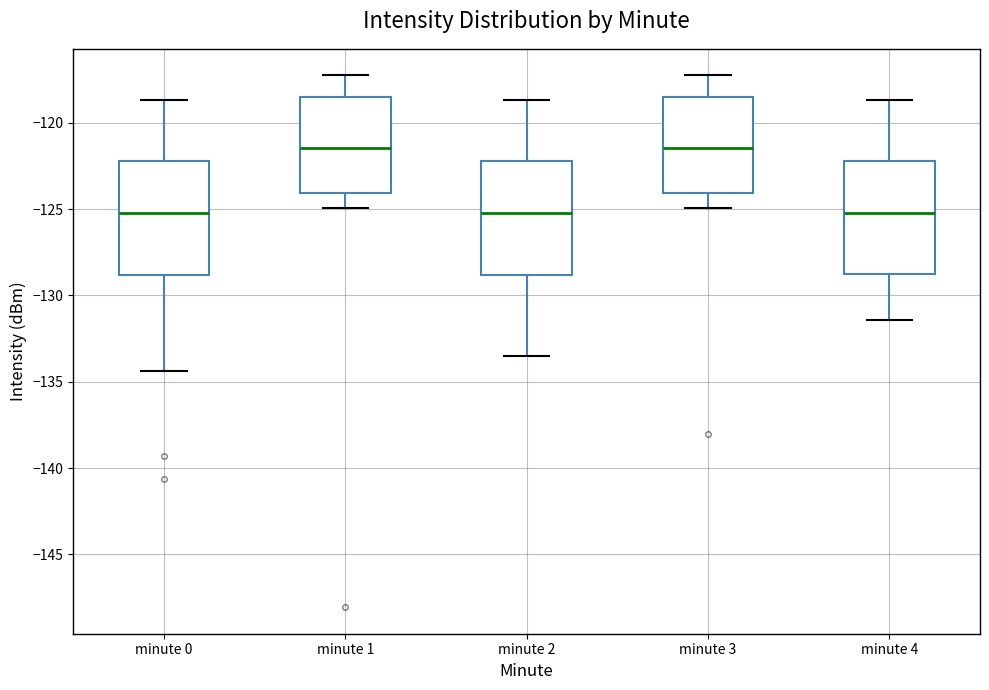

Reading left to right, transcribe this box plot: for each box, give where its median line is, the range the box spans, and where its two whiskers end, as read against the y-axis. The values are not printed on the chart, so give them approximately, as read against the axis.

minute 0: median -125.0, box -129.0 to -122.0, whiskers -134.5 to -118.5
minute 1: median -121.5, box -124.0 to -118.5, whiskers -125.0 to -117.5
minute 2: median -125.0, box -129.0 to -122.0, whiskers -133.5 to -118.5
minute 3: median -121.5, box -124.0 to -118.5, whiskers -125.0 to -117.5
minute 4: median -125.0, box -129.0 to -122.0, whiskers -131.5 to -118.5